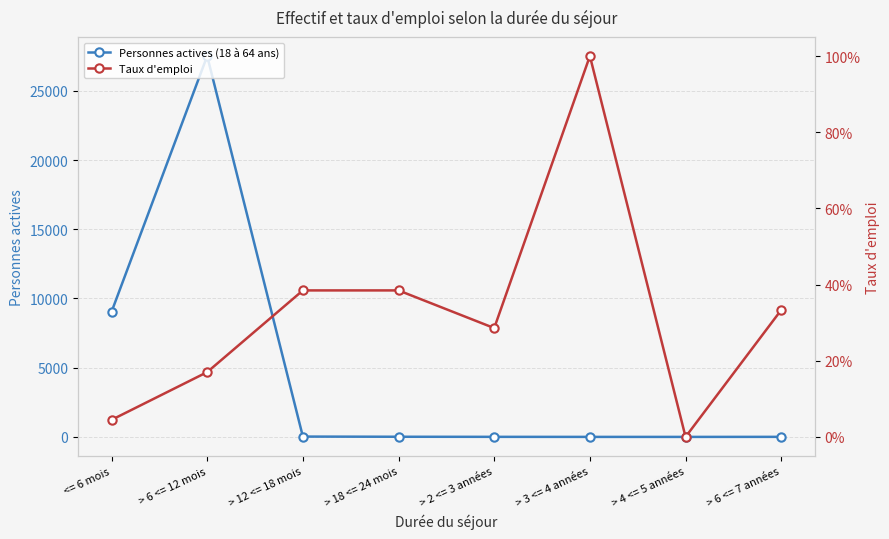

What is the total value across all series at <= 6 mois?

9032.0